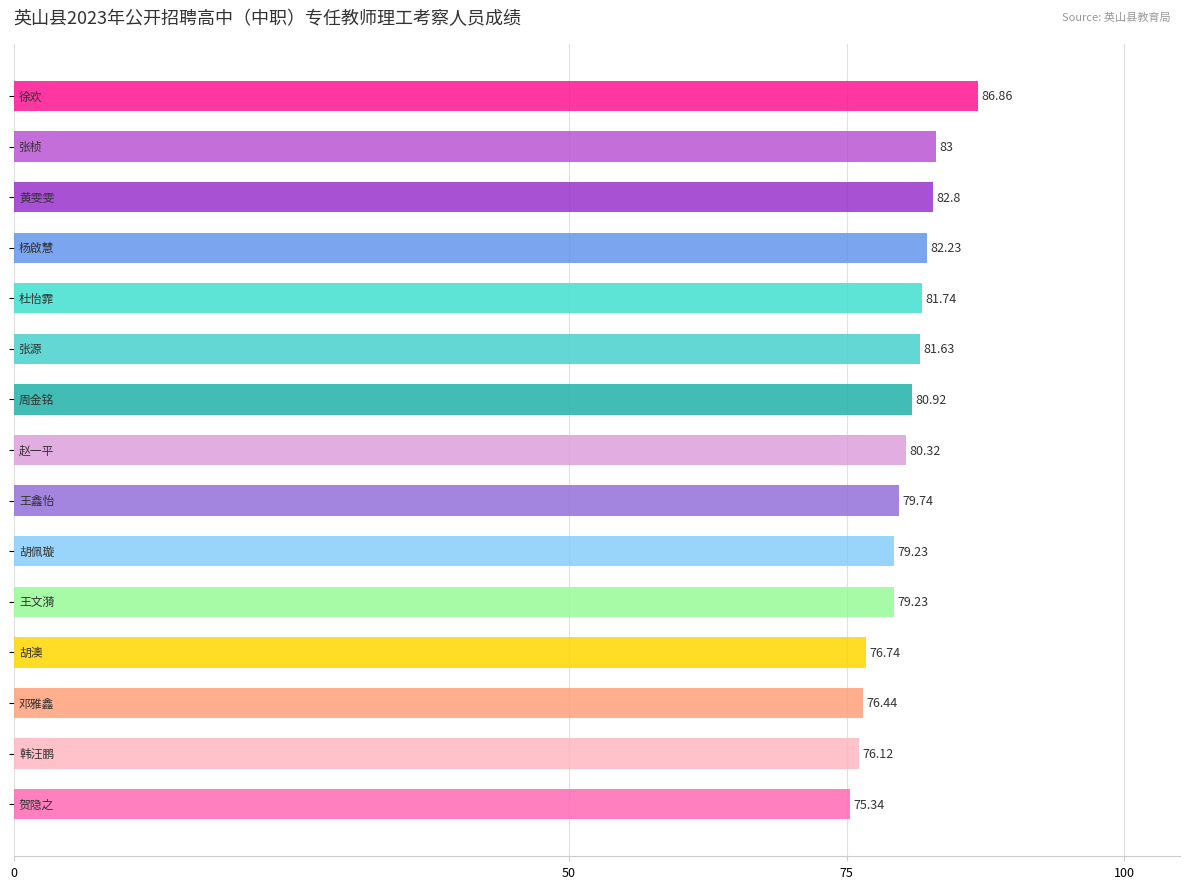

What is the maximum value shown in the chart?

86.9